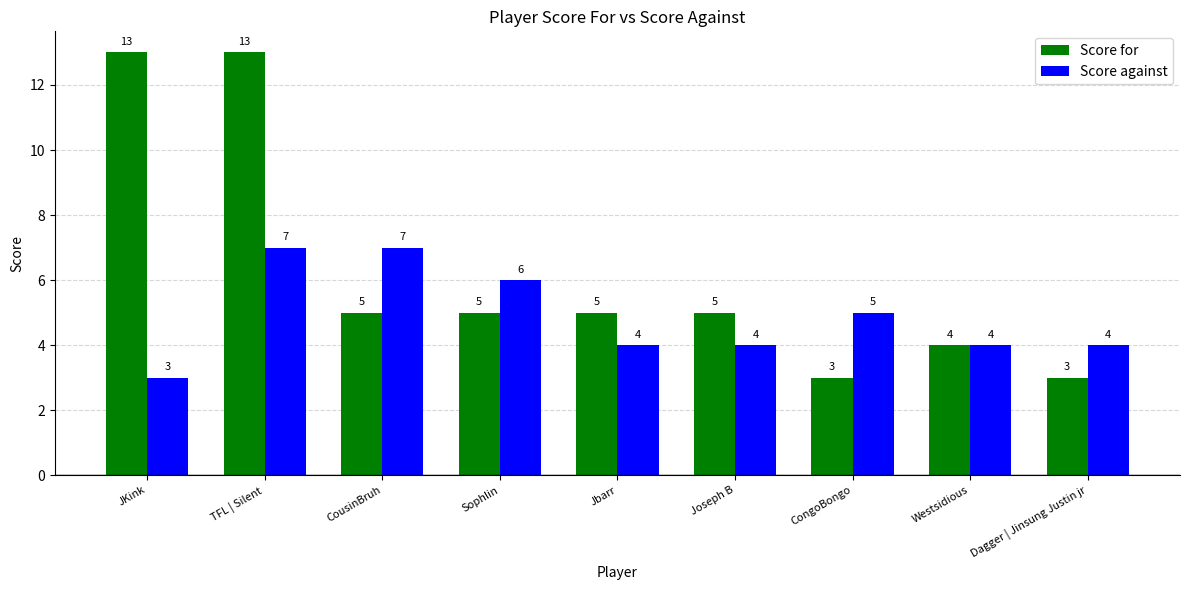

The value of Score against at CongoBongo is 1. True or false?

False